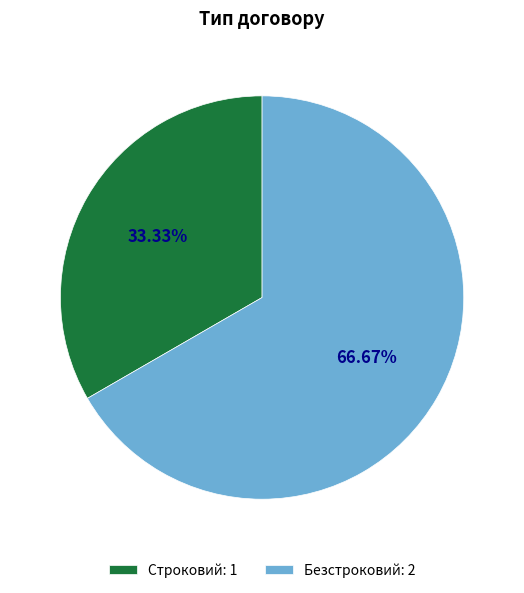

Does Строковий represent more than half of the total?

No